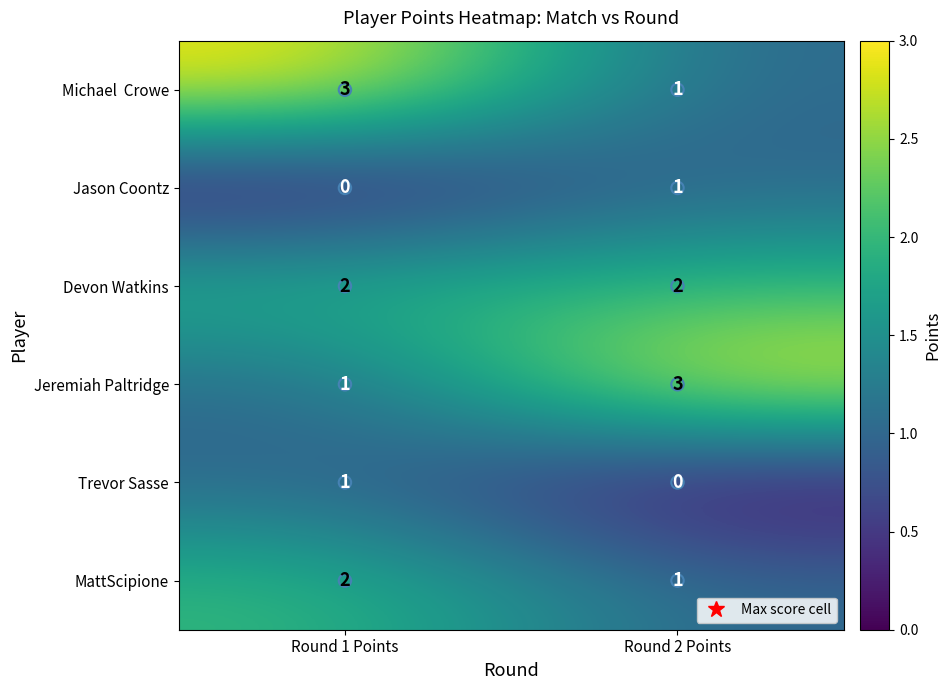

Rank the categories by MattScipione value from highest to lowest.

Round 1 Points, Round 2 Points